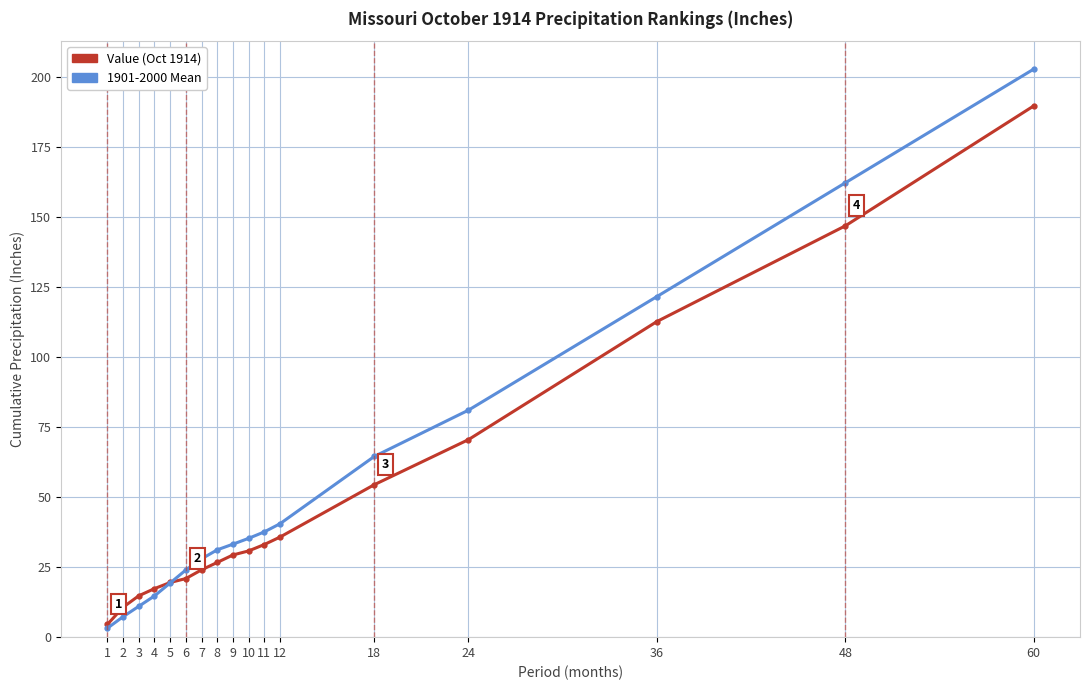

What is the difference between the highest and lowest values at 12?

4.8